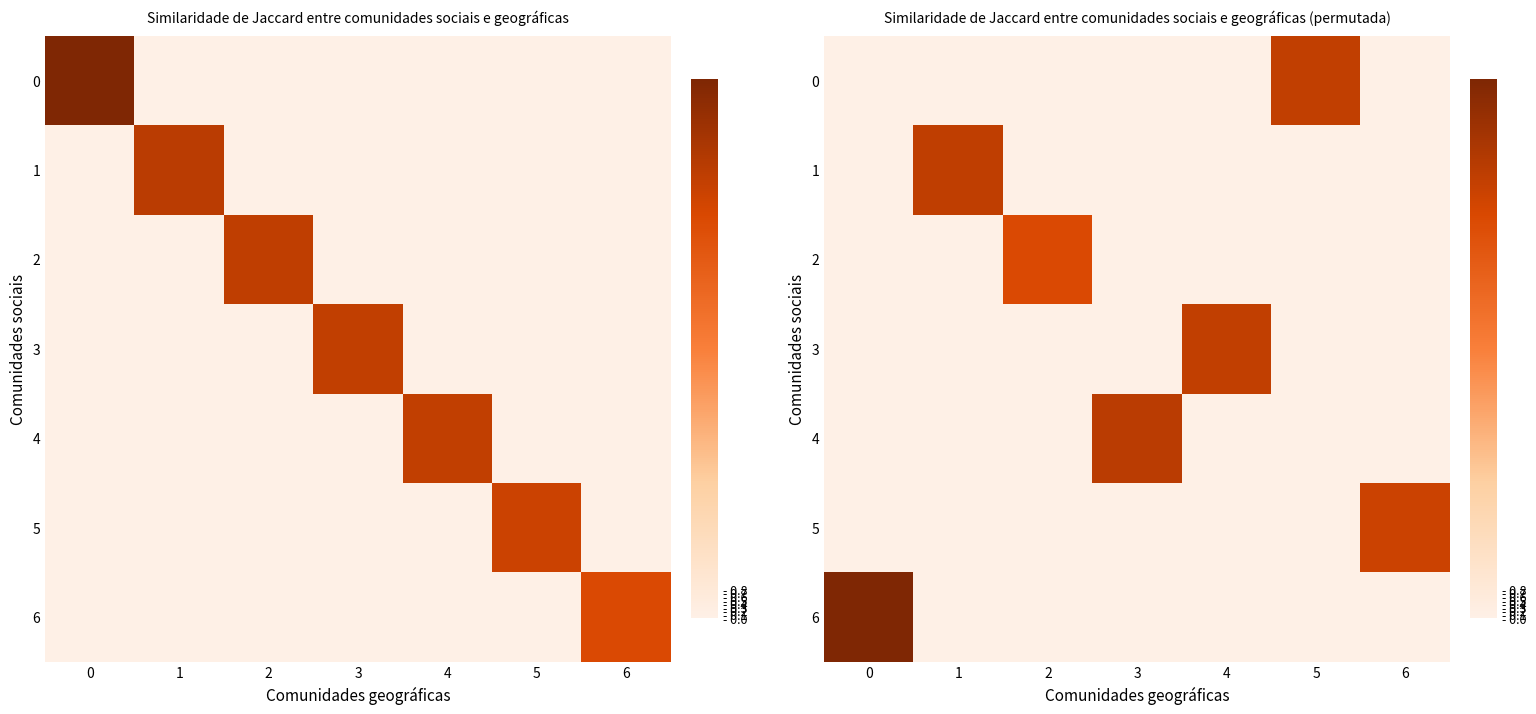

True or false: 5 has a value of -5.0 at 3.

False